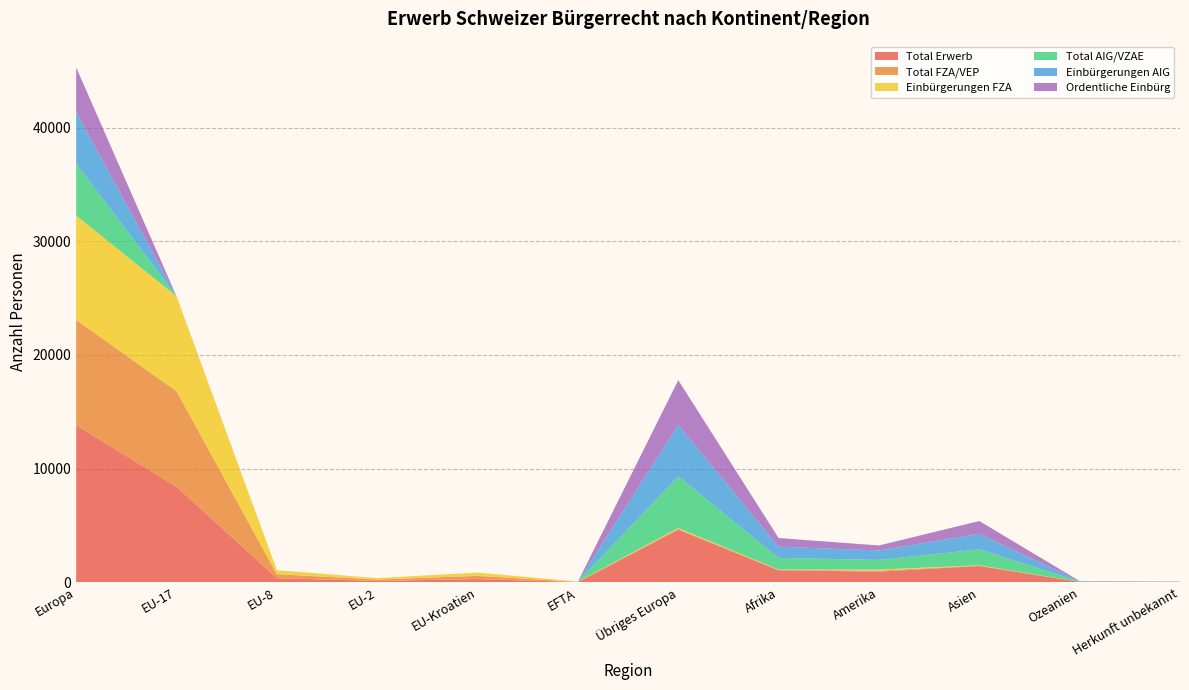

Reading right to left, extract all data points from this chart.

Total Erwerb: Herkunft unbekannt=19	Ozeanien=34	Asien=1434	Amerika=941	Afrika=1057	Übriges Europa=4626	EFTA=20	EU-Kroatien=285	EU-2=123	EU-8=358	EU-17=8404	Europa=13816
Total FZA/VEP: Herkunft unbekannt=1	Ozeanien=5	Asien=34	Amerika=91	Afrika=34	Übriges Europa=74	EFTA=20	EU-Kroatien=284	EU-2=123	EU-8=357	EU-17=8402	Europa=9260
Einbürgerungen FZA: Herkunft unbekannt=1	Ozeanien=5	Asien=34	Amerika=90	Afrika=34	Übriges Europa=74	EFTA=19	EU-Kroatien=282	EU-2=121	EU-8=346	EU-17=8349	Europa=9191
Total AIG/VZAE: Herkunft unbekannt=18	Ozeanien=29	Asien=1400	Amerika=850	Afrika=1023	Übriges Europa=4552	EFTA=0	EU-Kroatien=1	EU-2=0	EU-8=1	EU-17=2	Europa=4556
Einbürgerungen AIG: Herkunft unbekannt=18	Ozeanien=27	Asien=1369	Amerika=831	Afrika=989	Übriges Europa=4539	EFTA=0	EU-Kroatien=1	EU-2=0	EU-8=1	EU-17=2	Europa=4543
Ordentliche Einbürg: Herkunft unbekannt=14	Ozeanien=16	Asien=1120	Amerika=439	Afrika=758	Übriges Europa=3916	EFTA=0	EU-Kroatien=1	EU-2=0	EU-8=1	EU-17=2	Europa=3920